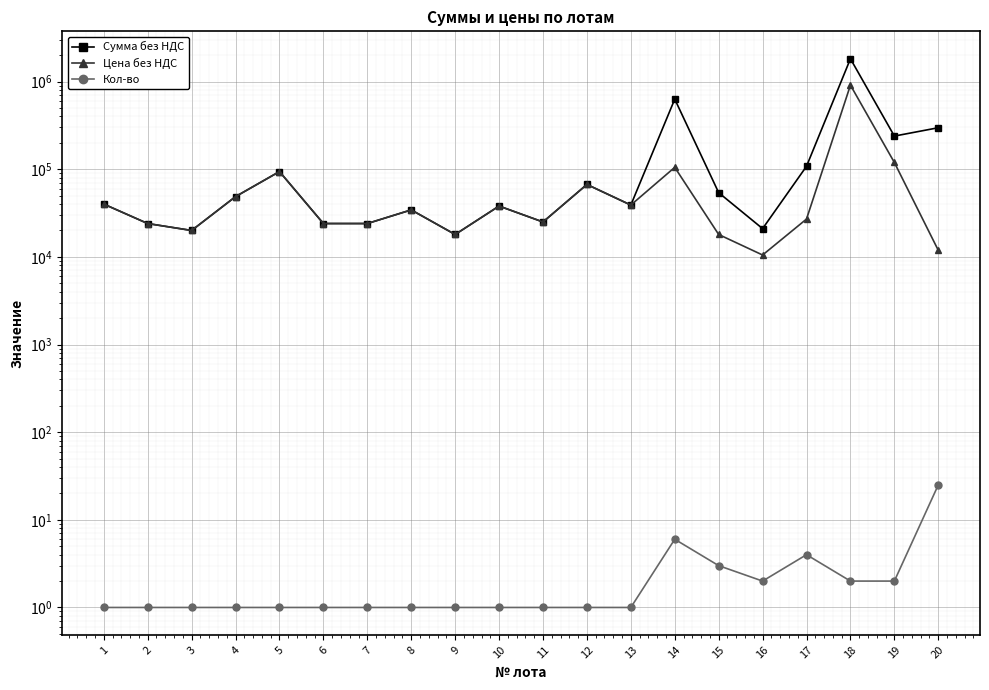

Where is the first local maximum for Цена без НДС?

5